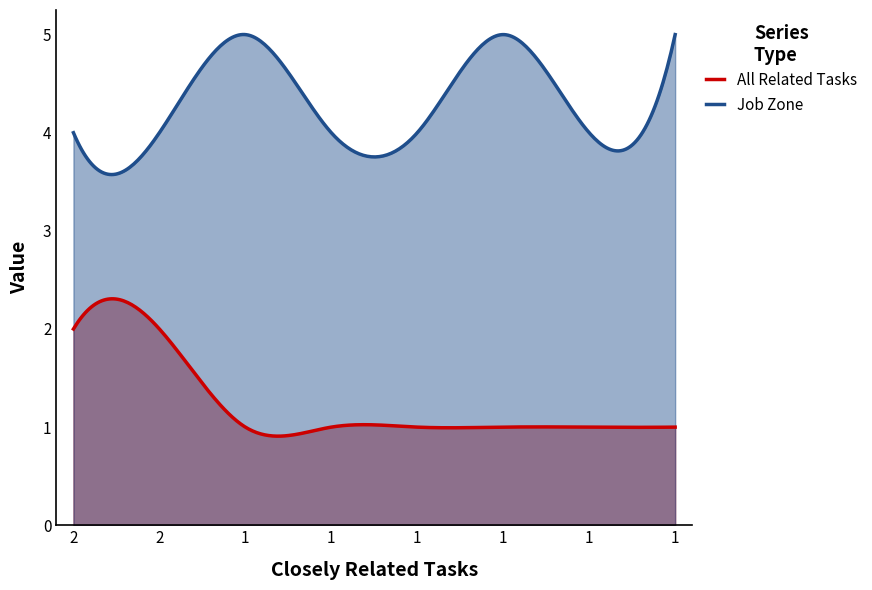

Which series has the widest spread of values?

All Related Tasks